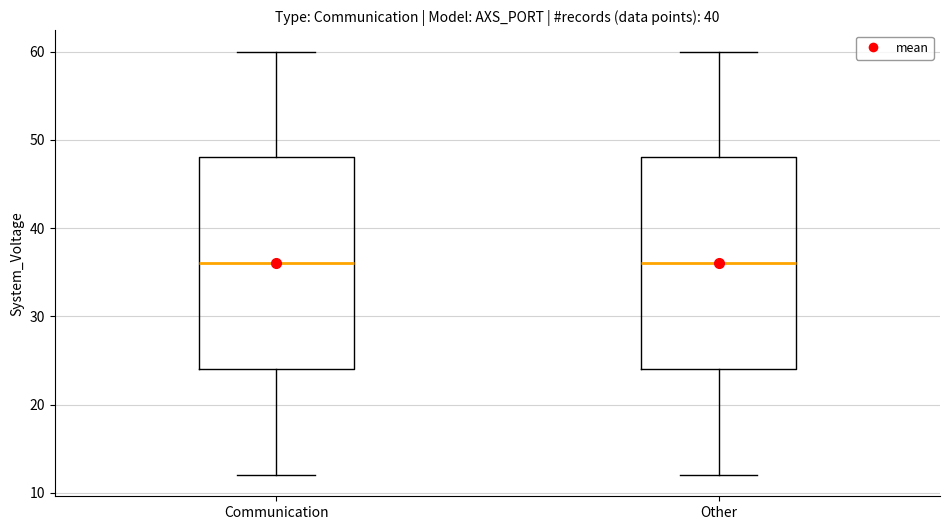

Reading left to right, read every box against the y-axis: the position of its median line, the range the box covers, and the ends of its whiskers. The values are not printed on the chart, so give them approximately, as read against the axis.

Communication: median 36, box 24 to 48, whiskers 12 to 60
Other: median 36, box 24 to 48, whiskers 12 to 60